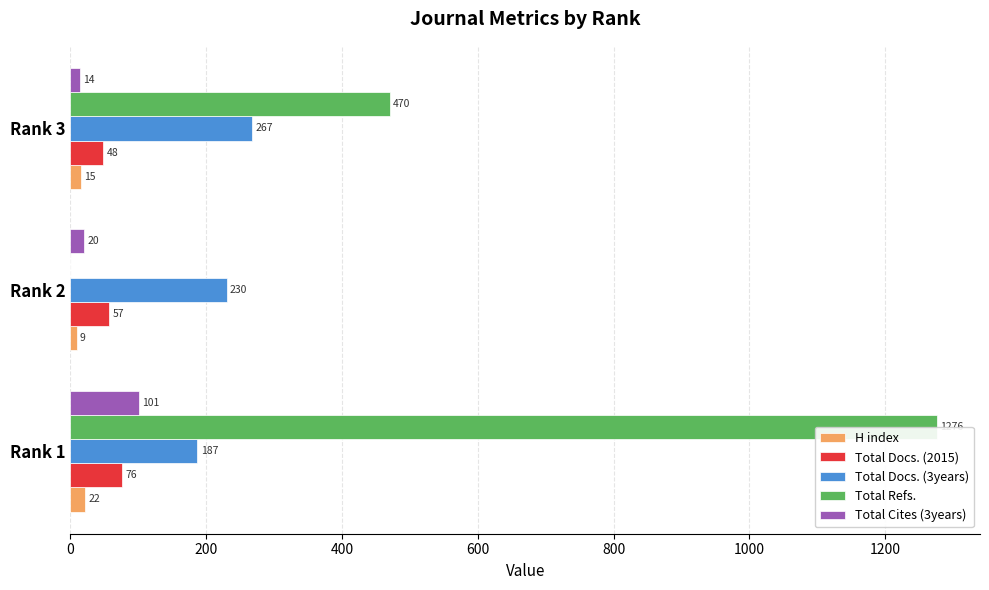

What is the sum of all Total Cites (3years) values?

135